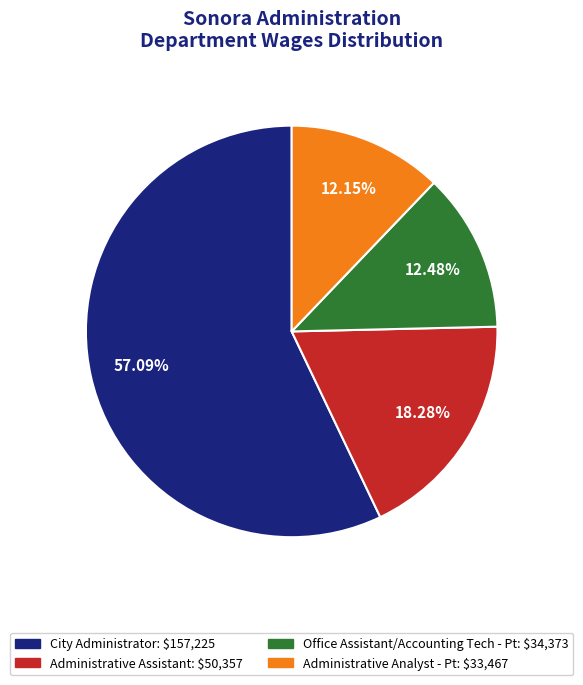

Which category has the biggest portion of the pie?

City Administrator